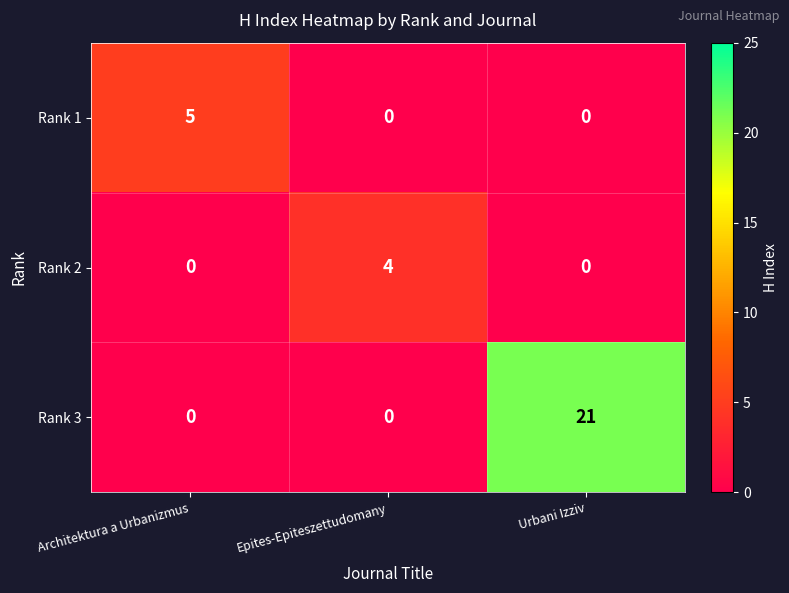

List the series in order of their peak value, highest first.

Rank 3, Rank 1, Rank 2